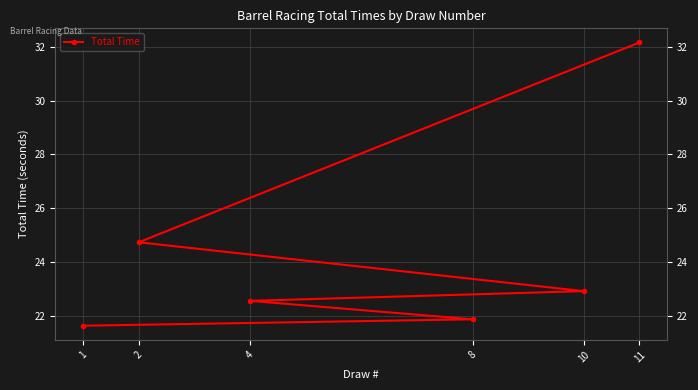

True or false: the data shows 24.7 at 2.

True